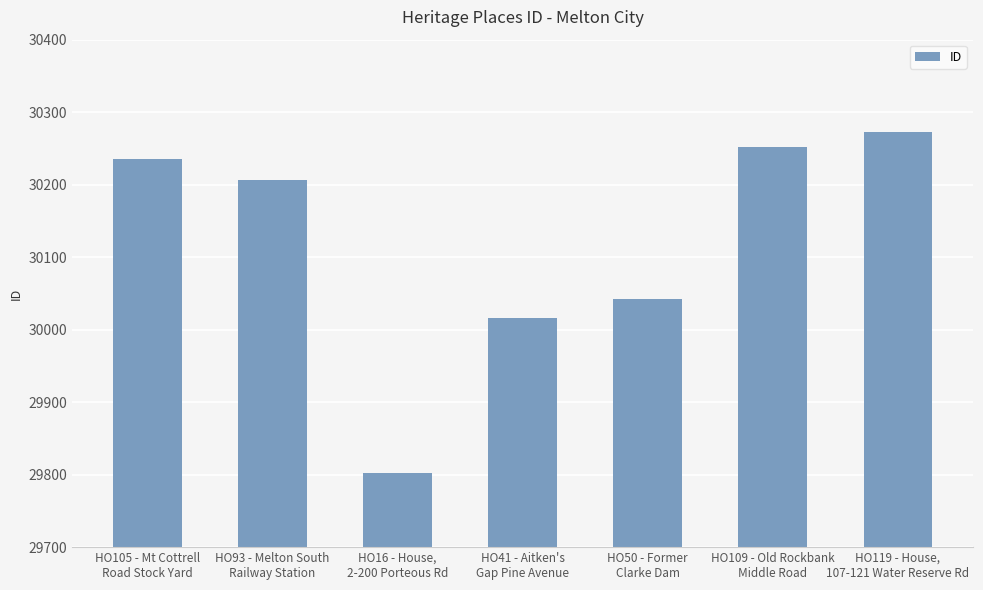

What is the label of the 4th bar from the right?

HO41 - Aitken's
Gap Pine Avenue